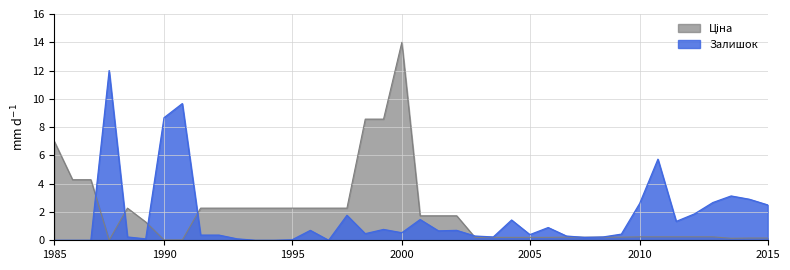

Reading left to right, extract all data points from this chart.

Ціна: 7.0	4.3	4.3	0.0	2.3	1.3	0.0	0.0	2.3	2.3	2.3	2.3	2.3	2.3	2.3	2.3	2.3	8.6	8.6	14.0	1.7	1.7	1.7	0.2	0.2	0.2	0.2	0.2	0.2	0.2	0.2	0.2	0.2	0.2	0.2	0.2	0.2	0.1	0.2	0.2
Залишок: 0.0	0.0	0.0	12.0	0.2	0.1	8.7	9.7	0.4	0.4	0.1	0.0	0.0	0.0	0.7	0.0	1.8	0.5	0.8	0.5	1.5	0.7	0.7	0.3	0.2	1.4	0.4	0.9	0.3	0.2	0.2	0.4	2.6	5.7	1.3	1.9	2.7	3.1	2.9	2.5